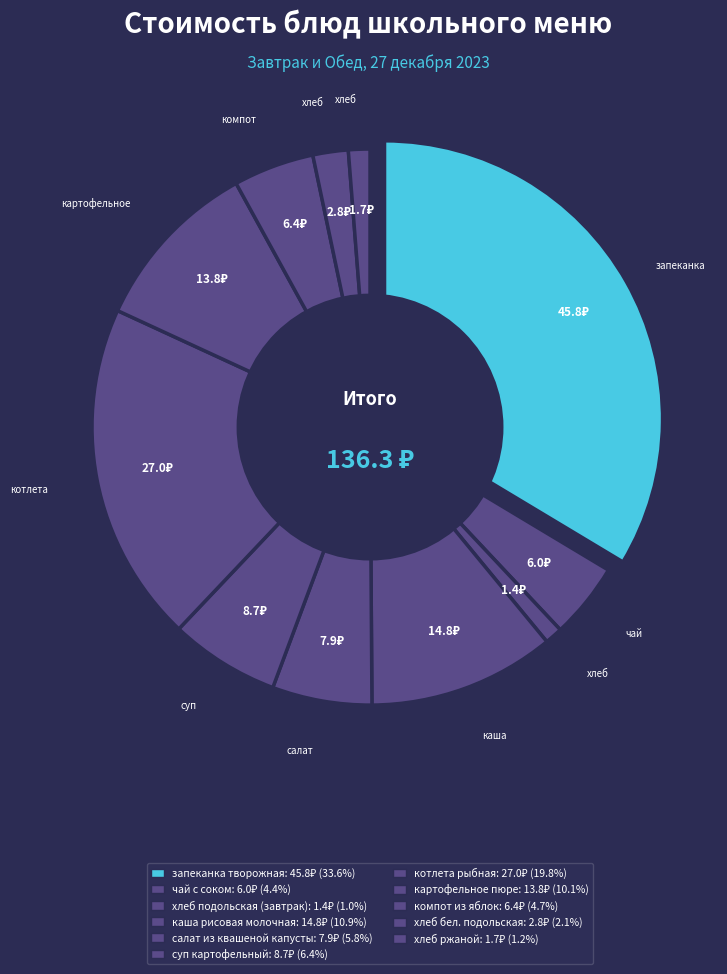

Is there a majority slice in this chart?

No